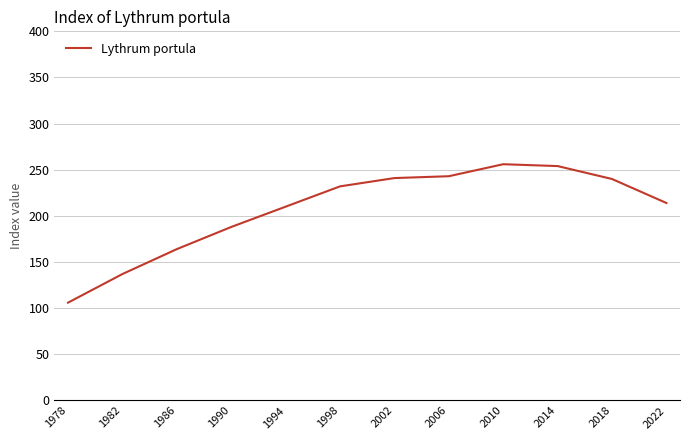

Which has a higher value, 2010 or 2006?

2010